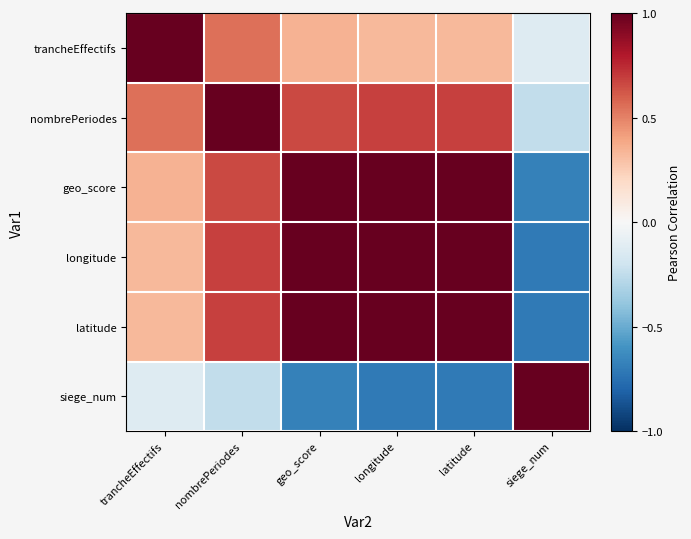

At latitude, list the series in order from largest to smallest.

latitude, longitude, geo_score, nombrePeriodes, trancheEffectifs, siege_num